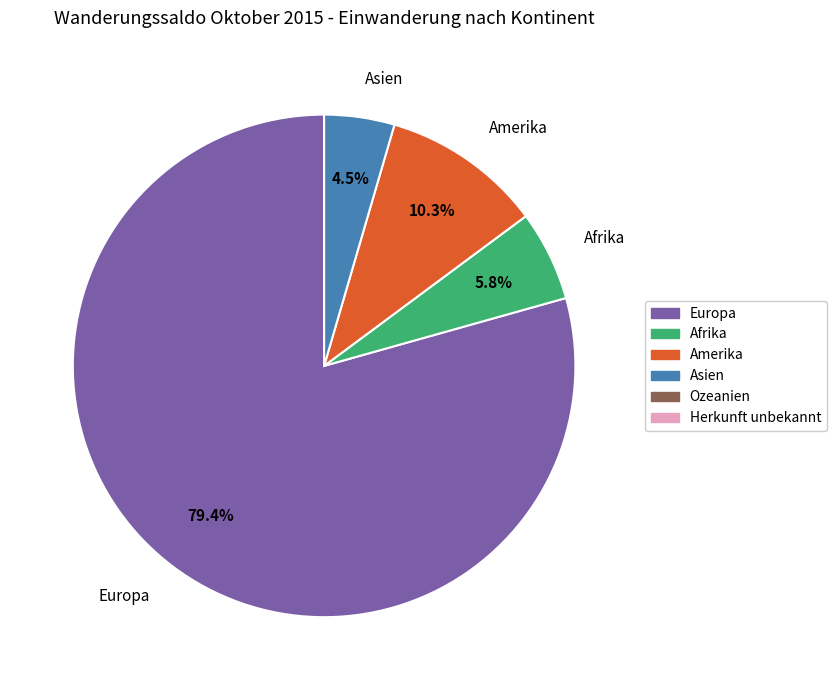

What is the majority slice?

Europa